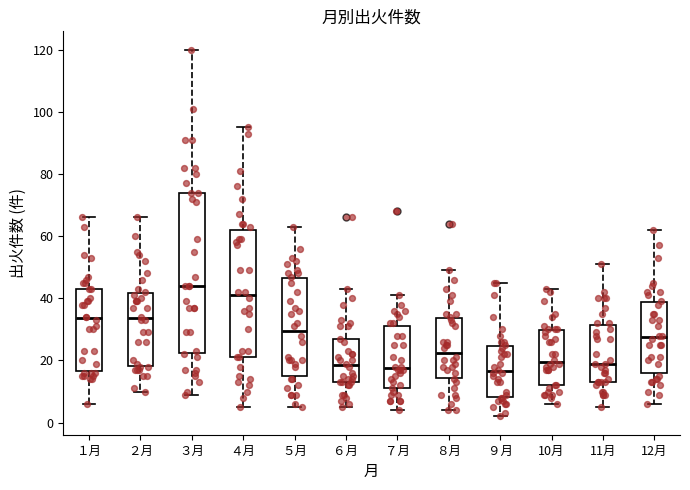

Reading left to right, transcribe this box plot: for each box, give where its median line is, the range the box spans, and where its two whiskers end, as read against the y-axis. The values are not printed on the chart, so give them approximately, as read against the axis.

１月: median 34, box 16 to 44, whiskers 6 to 66
２月: median 34, box 18 to 42, whiskers 10 to 66
３月: median 44, box 22 to 74, whiskers 10 to 120
４月: median 42, box 22 to 62, whiskers 6 to 96
５月: median 30, box 16 to 46, whiskers 6 to 64
６月: median 18, box 14 to 26, whiskers 6 to 44
７月: median 18, box 12 to 32, whiskers 4 to 42
８月: median 22, box 14 to 34, whiskers 4 to 50
９月: median 16, box 8 to 24, whiskers 2 to 46
10月: median 20, box 12 to 30, whiskers 6 to 44
11月: median 20, box 14 to 32, whiskers 6 to 52
12月: median 28, box 16 to 38, whiskers 6 to 62